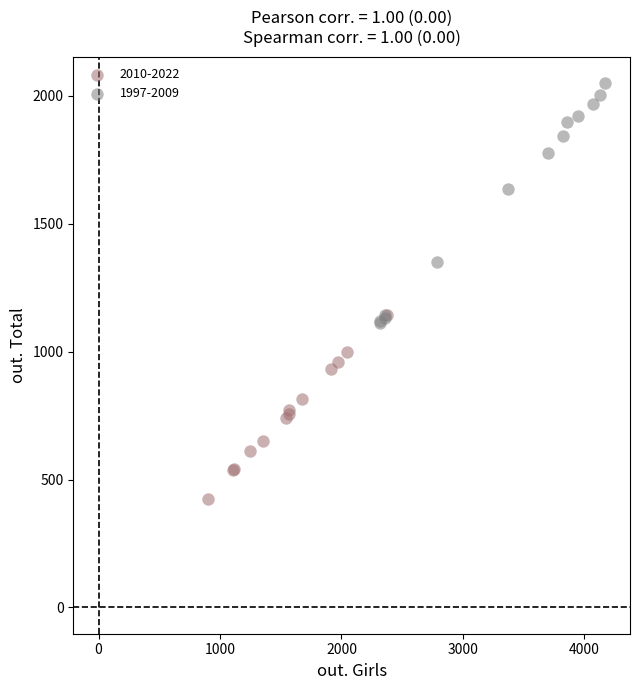

Which series contains the highest Y value?

1997-2009